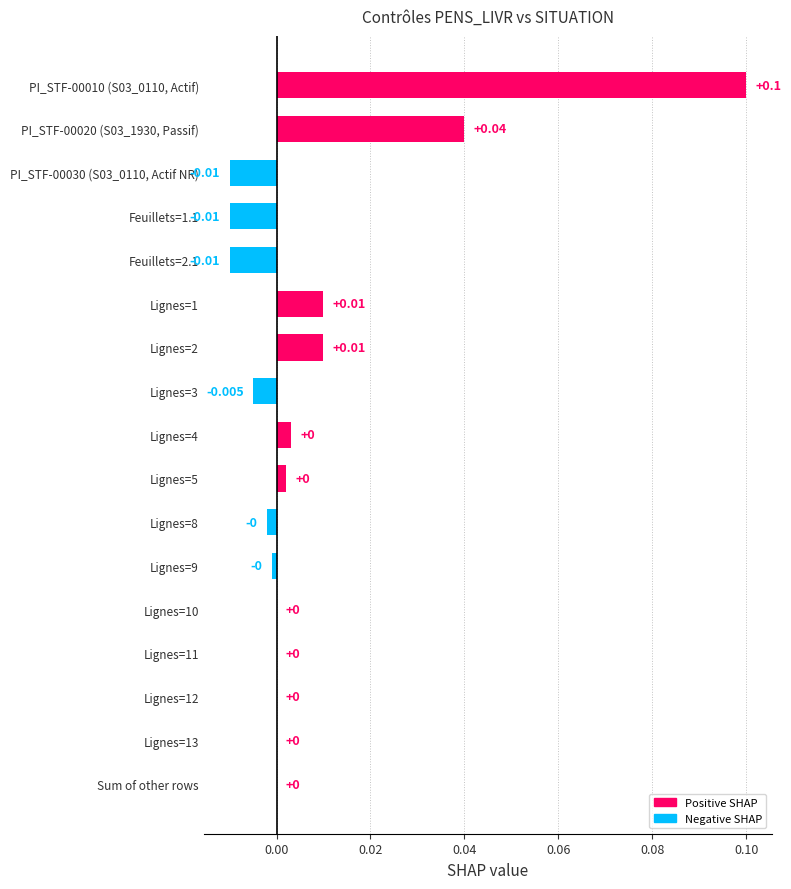

Count the number of categories in the chart.

17